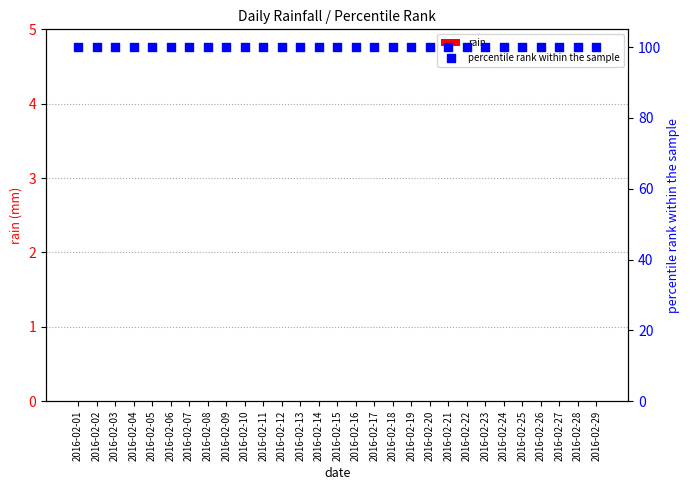

What are all the series names shown in the legend?

rain, percentile rank within the sample